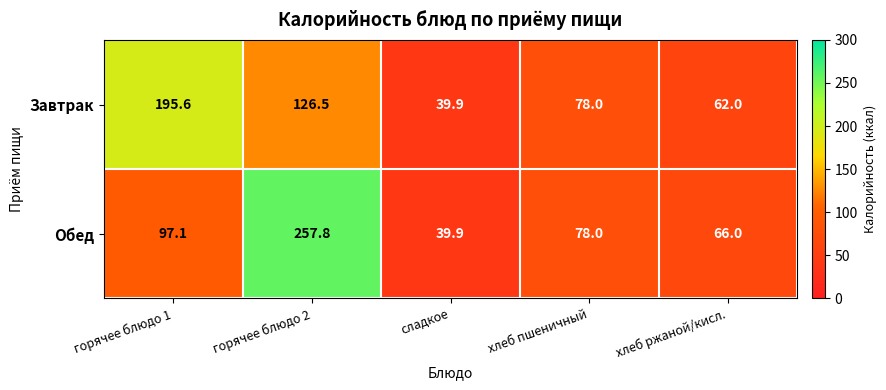

What is the average value of the Завтрак series?

100.4